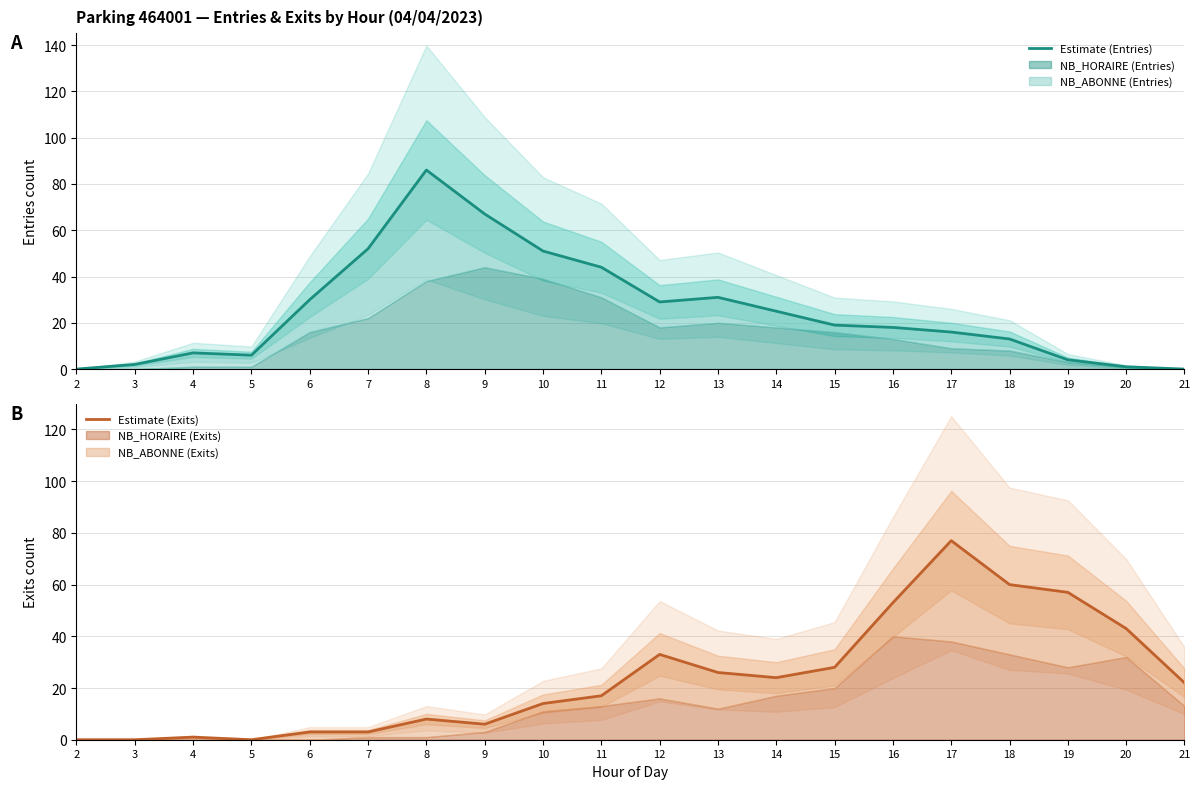

List the series in order of their overall mean, highest first.

Estimate (Entries), Estimate (Exits)